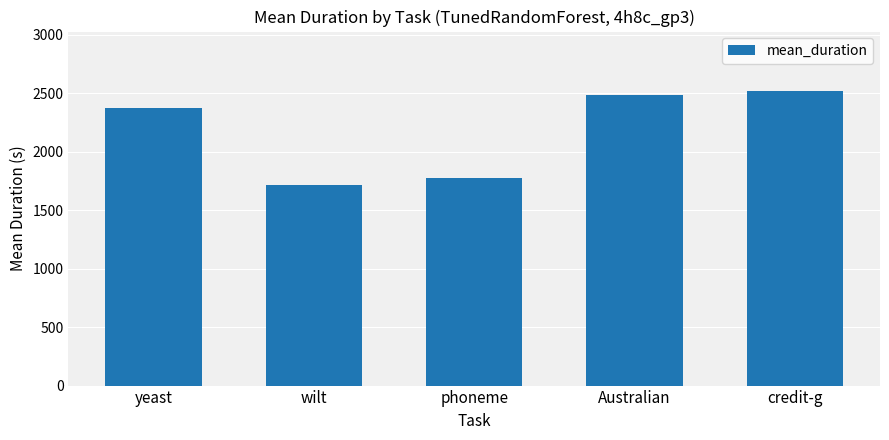

What is the maximum value shown in the chart?

2524.4